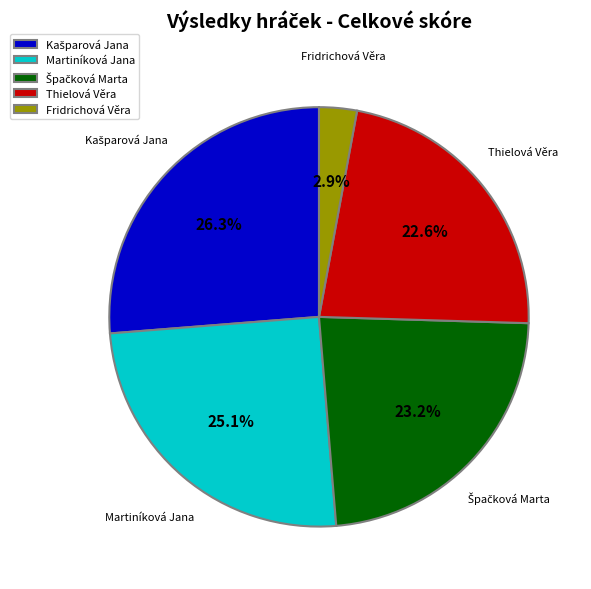

Which has a higher value, Martiníková Jana or Thielová Věra?

Martiníková Jana